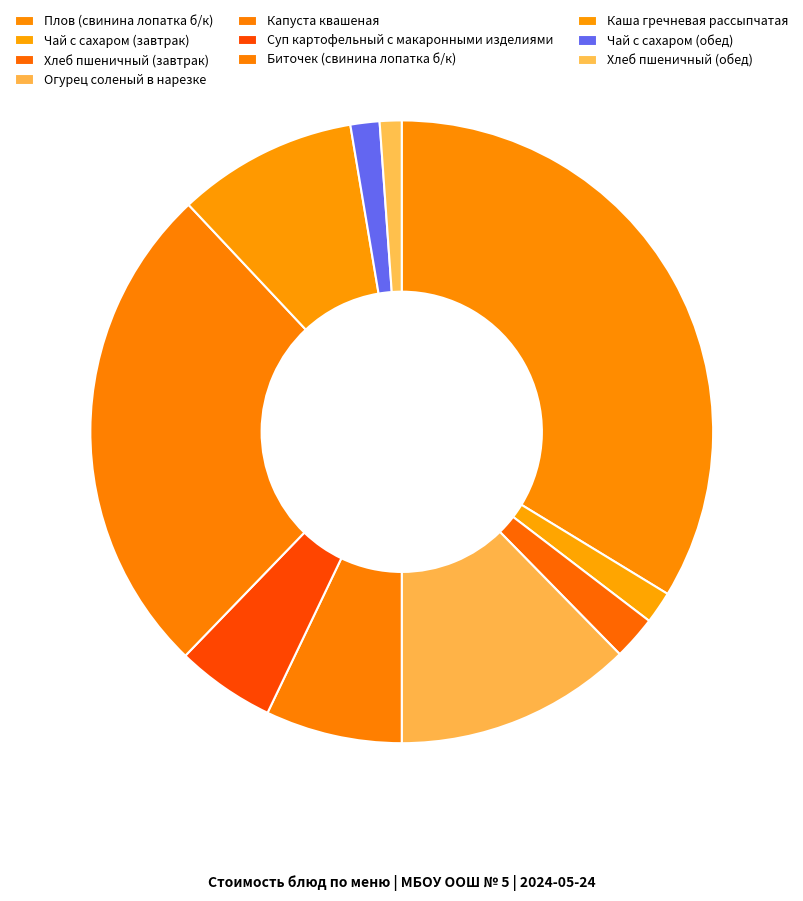

How much of the chart is everything except Суп картофельный с макаронными изделиями?

94.9%